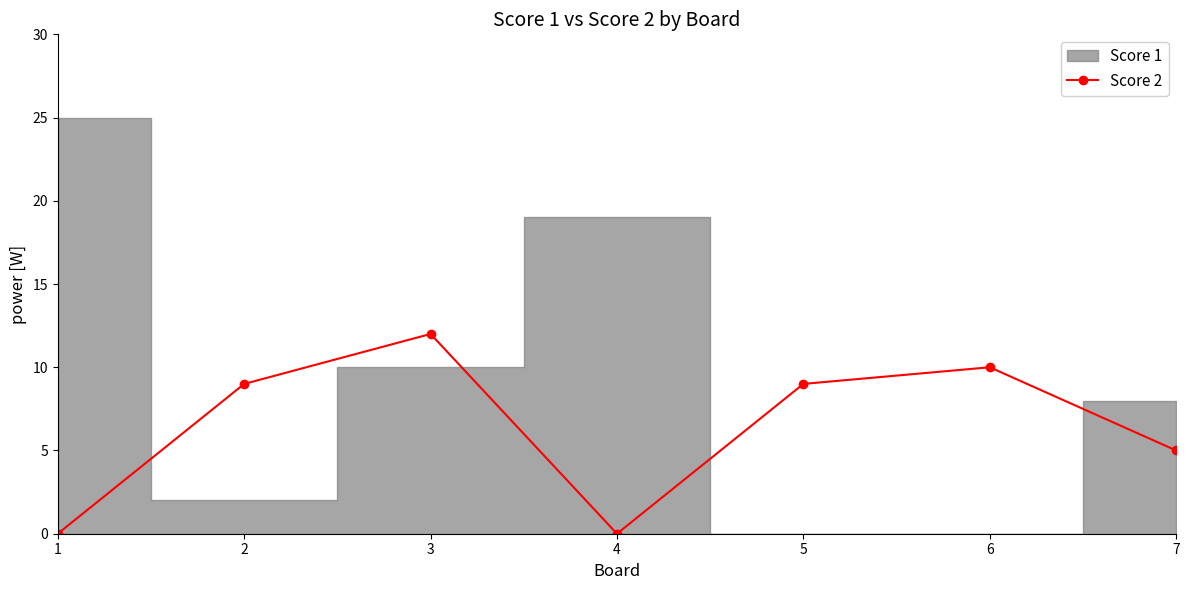

True or false: the data shows 12 at 3.

True